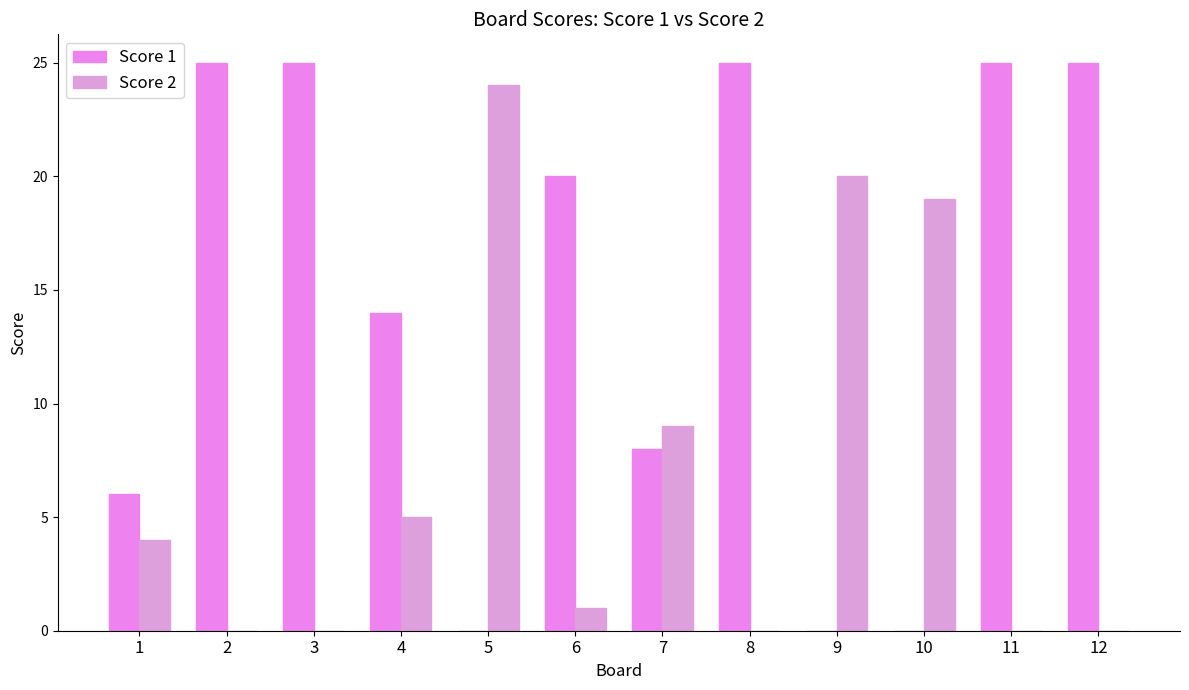

Reading left to right, transcribe all the data shown in this chart.

Score 1: 1=6	2=25	3=25	4=14	5=0	6=20	7=8	8=25	9=0	10=0	11=25	12=25
Score 2: 1=4	2=0	3=0	4=5	5=24	6=1	7=9	8=0	9=20	10=19	11=0	12=0